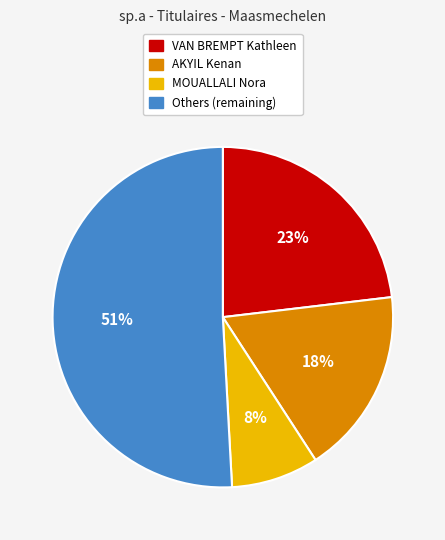

To the nearest percent, what is the average slice percentage?

25%